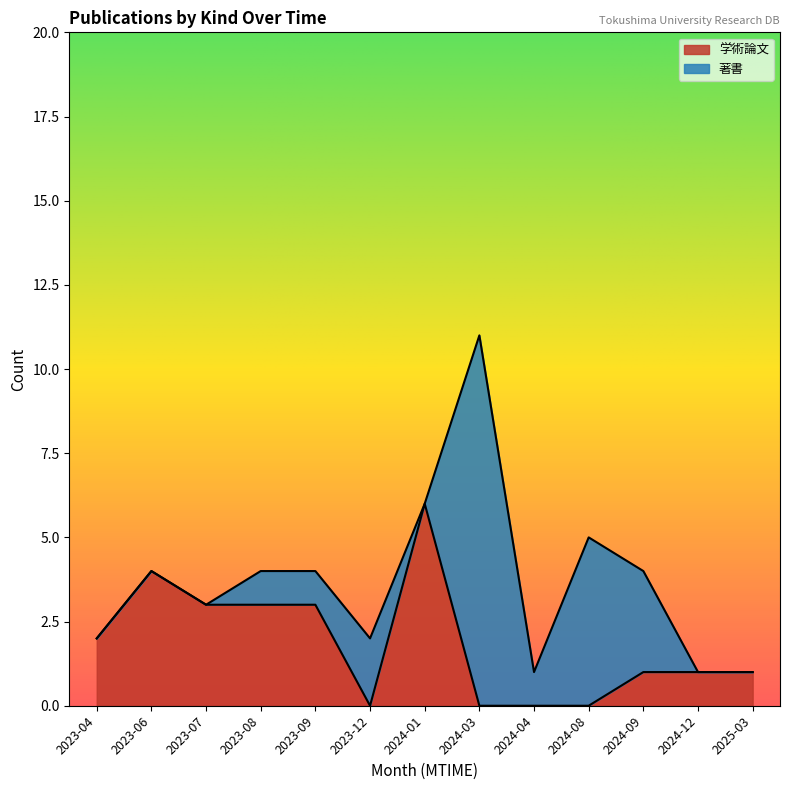

The value of 学術論文 at 2025-03 is 1. True or false?

True